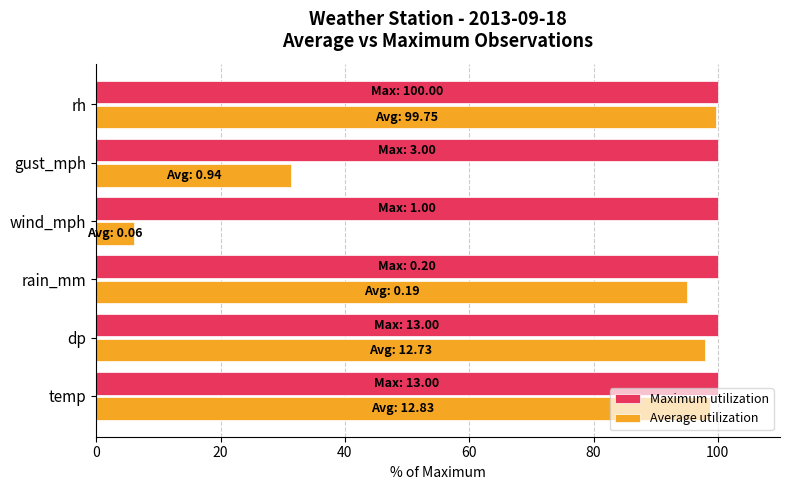

The Maximum utilization series shows 100.0 at gust_mph. True or false?

True